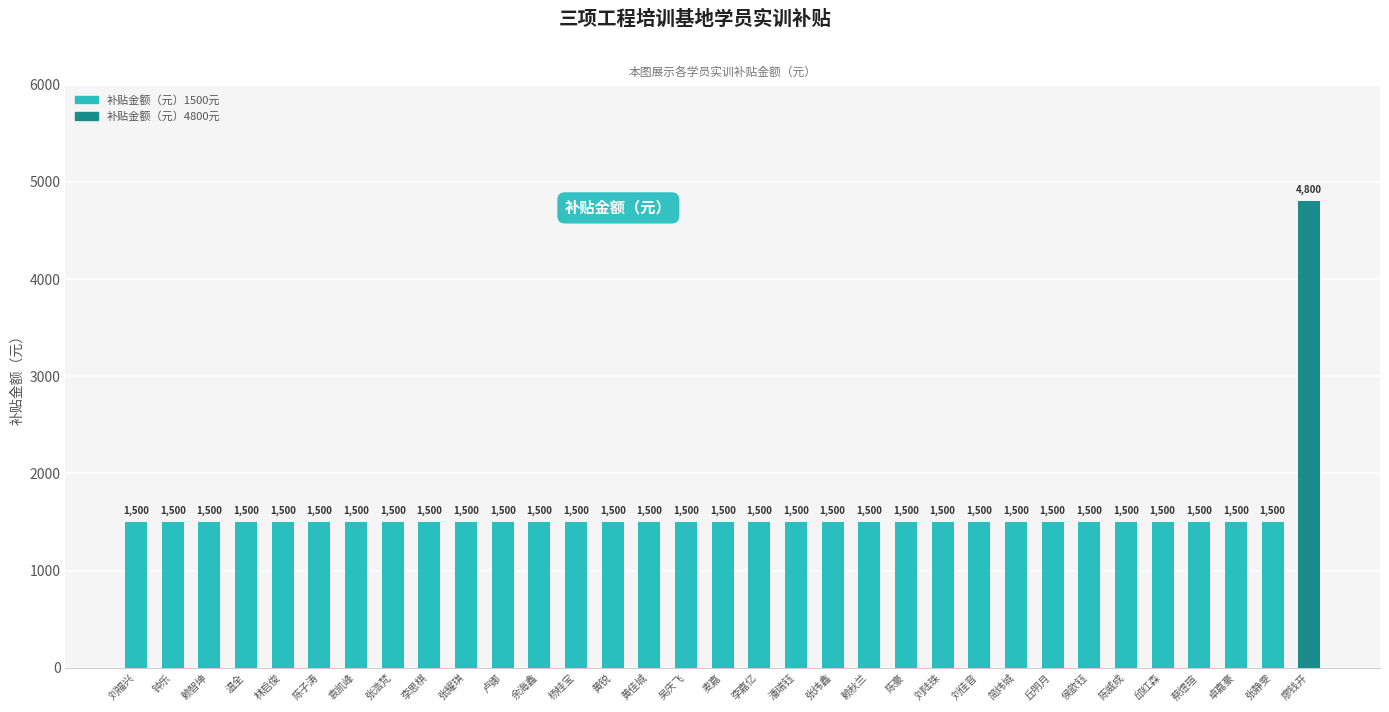

At which category does the chart reach its peak across all series?

廖钱开